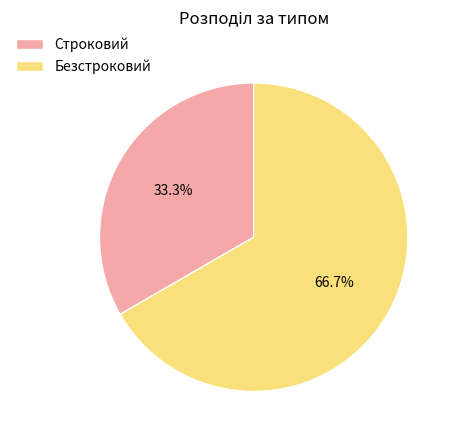

Combined, do Строковий and Безстроковий account for over 50%?

Yes